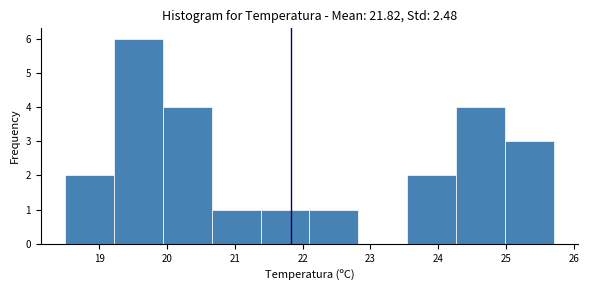

Reading left to right, transcribe this chart: for each bar, give the range it covers on the x-axis and its height. Neither the bar edges nor the heights are printed on the chart, so give them approximately, as read against the axes.

18.50 to 19.22: 2
19.22 to 19.94: 6
19.94 to 20.66: 4
20.66 to 21.38: 1
21.38 to 22.10: 1
22.10 to 22.82: 1
22.82 to 23.54: 0
23.54 to 24.26: 2
24.26 to 24.98: 4
24.98 to 25.70: 3